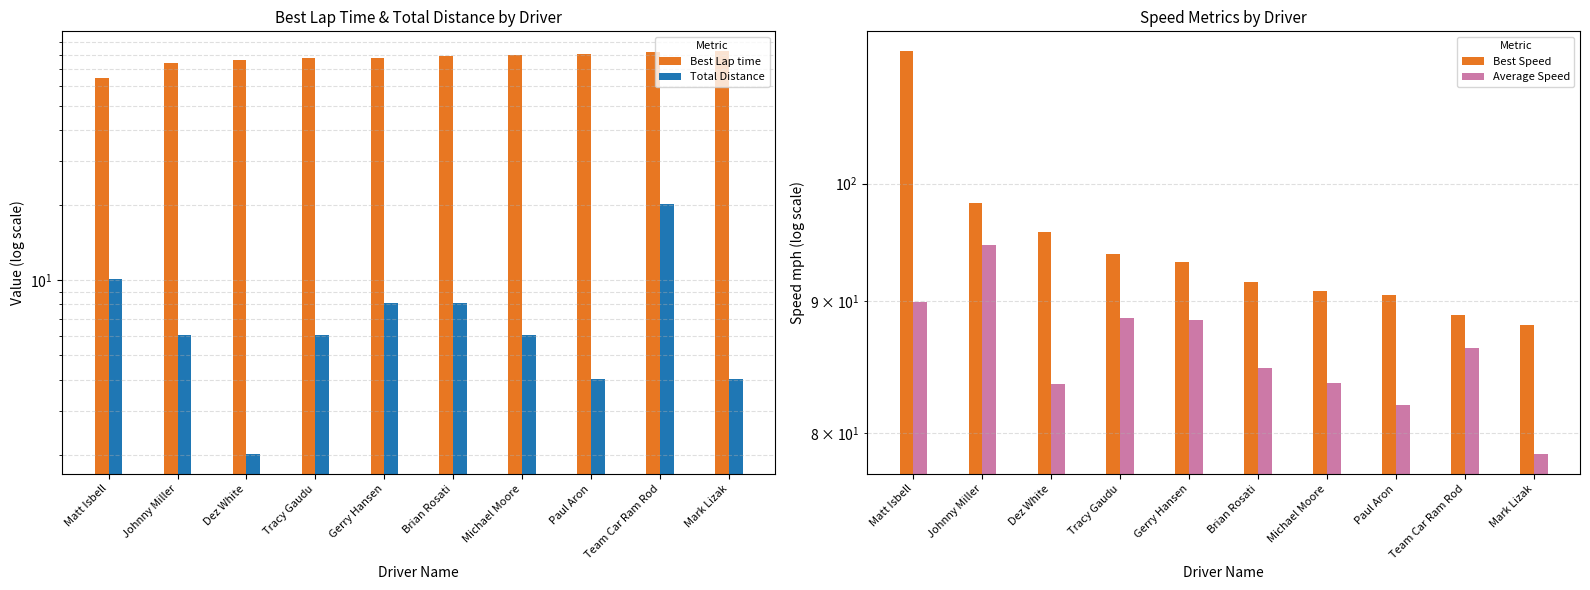

At which label does Average Speed reach its minimum?

Mark Lizak